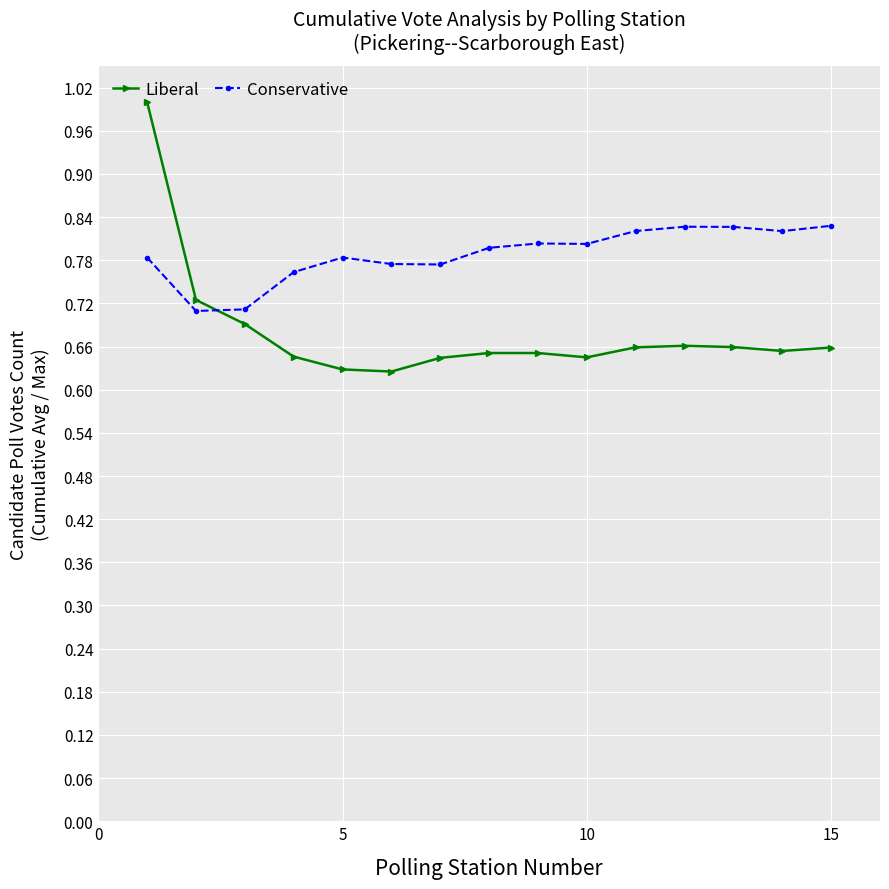

What is the greatest value displayed?

1.0